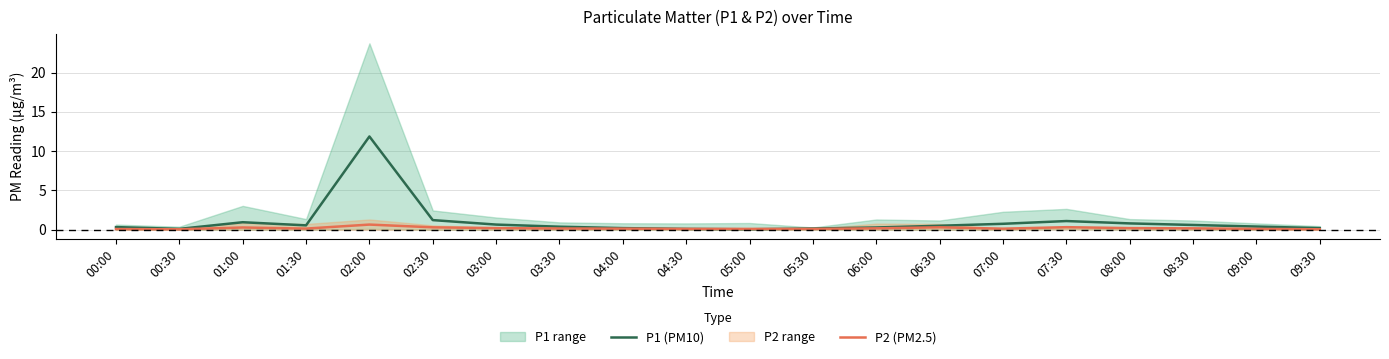

List the series in order of their peak value, highest first.

P1 (PM10), P2 (PM2.5)